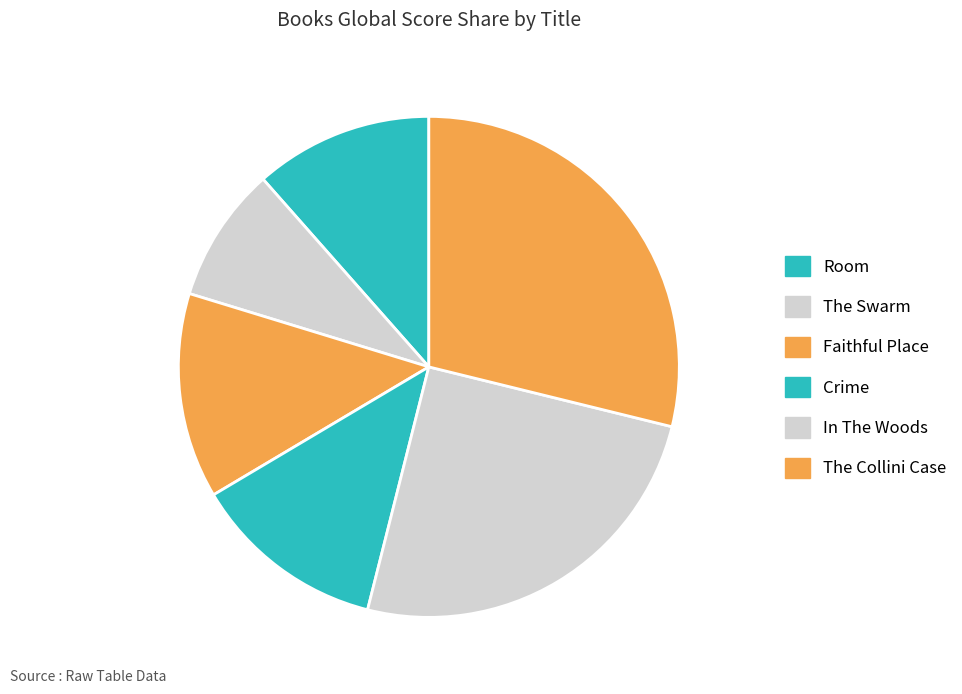

To the nearest percent, what is the difference between the In The Woods and The Swarm slice percentages?

16%